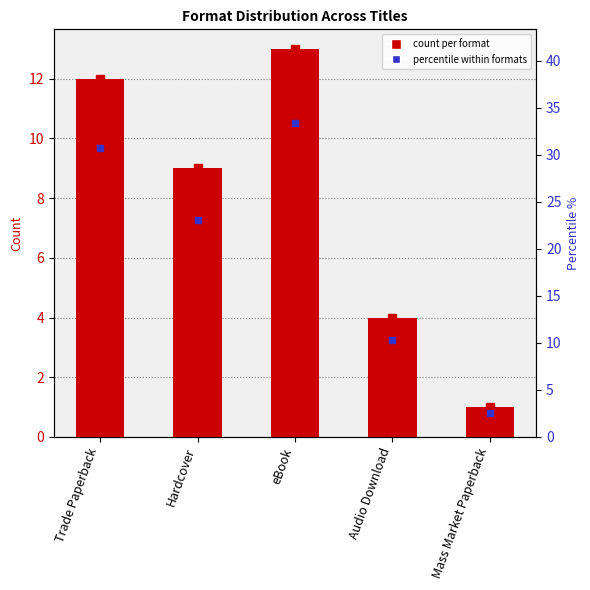

Reading right to left, extract all data points from this chart.

1	4	13	9	12